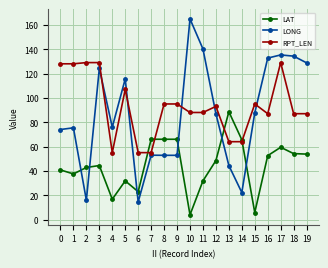

What are all the series names shown in the legend?

LAT, LONG, RPT_LEN